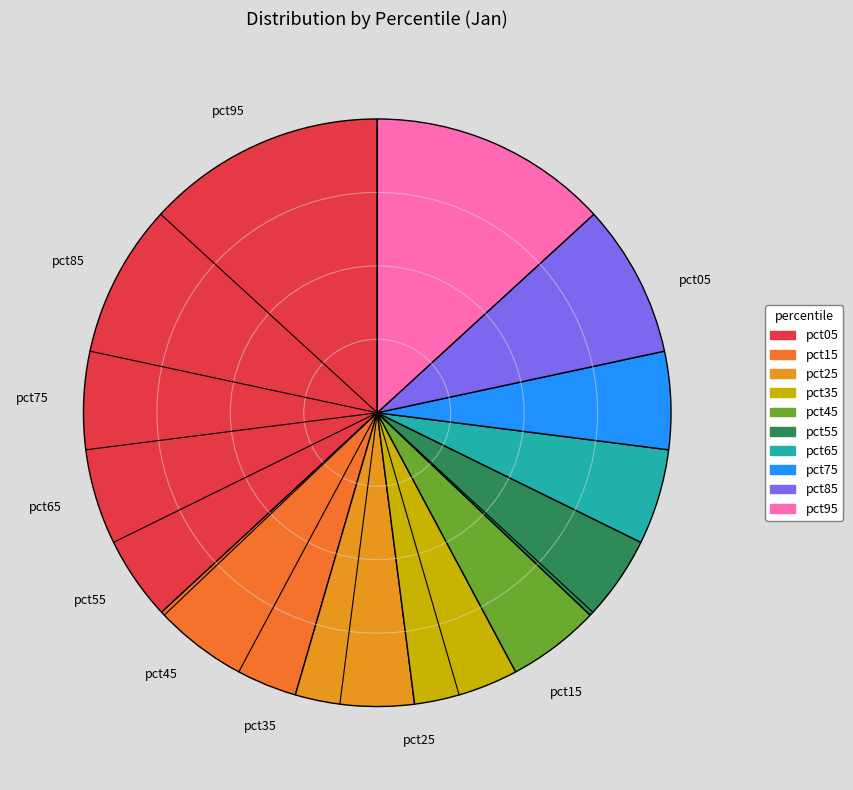

True or false: pct65 accounts for 5% of the total.

True